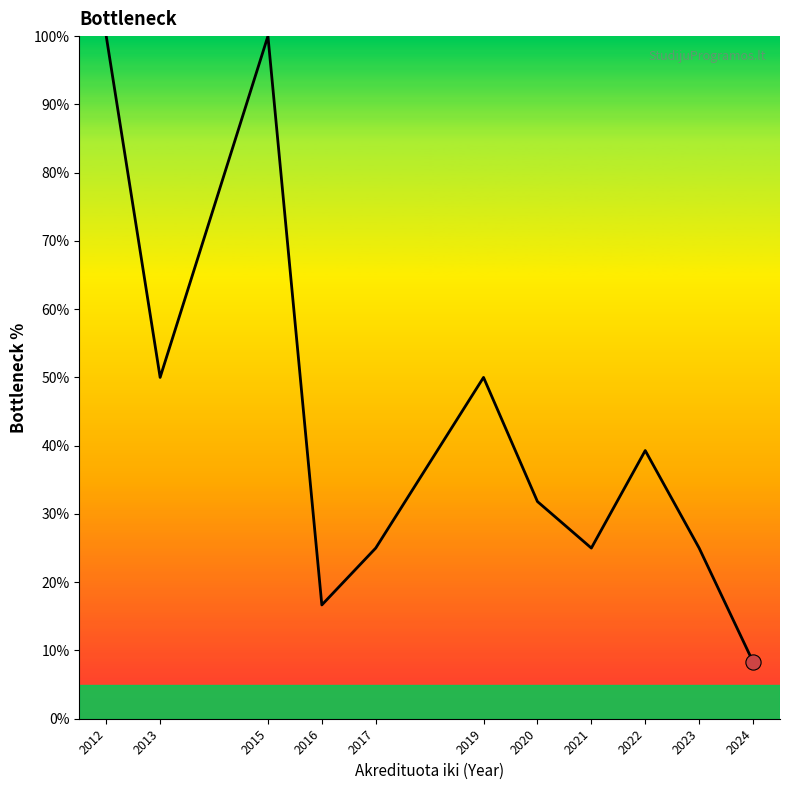

Which has a higher value, 2016 or 2023?

2023